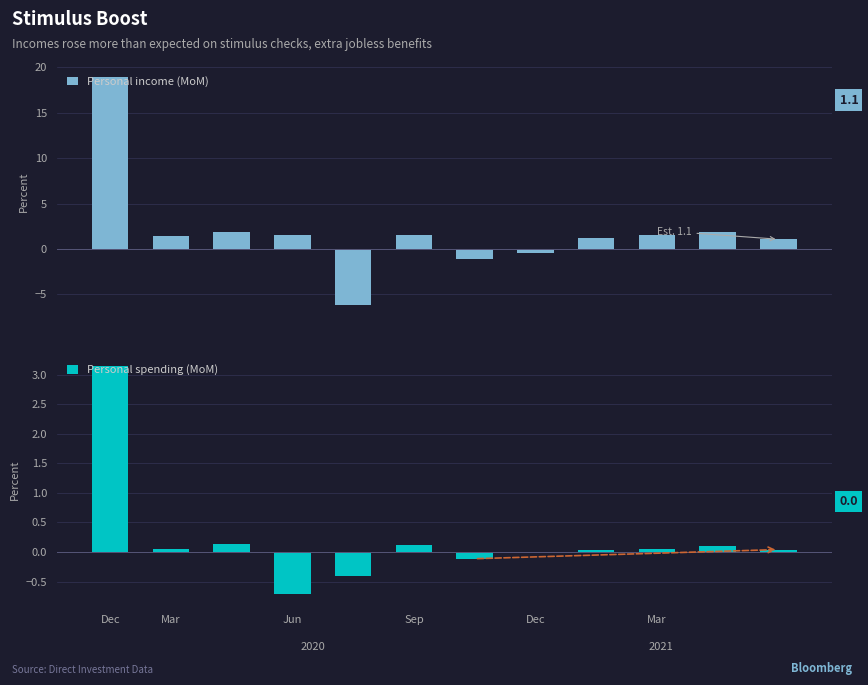

Reading right to left, list all the values displayed in this chart.

Personal income (MoM): 1.1	1.9	1.5	1.3	-0.4	-1.1	1.6	-6.2	1.5	1.9	1.5	18.9
Personal spending (MoM): 0.0	0.1	0.1	0.0	0.0	-0.1	0.1	-0.4	-0.7	0.1	0.0	3.2